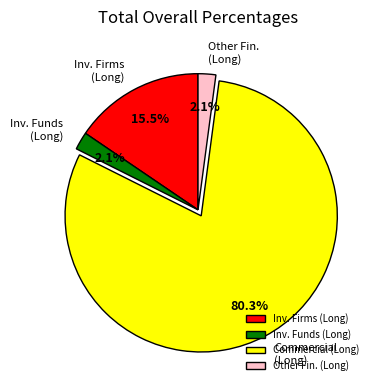

What portion of the pie excludes Other Fin. (Long)?

97.9%